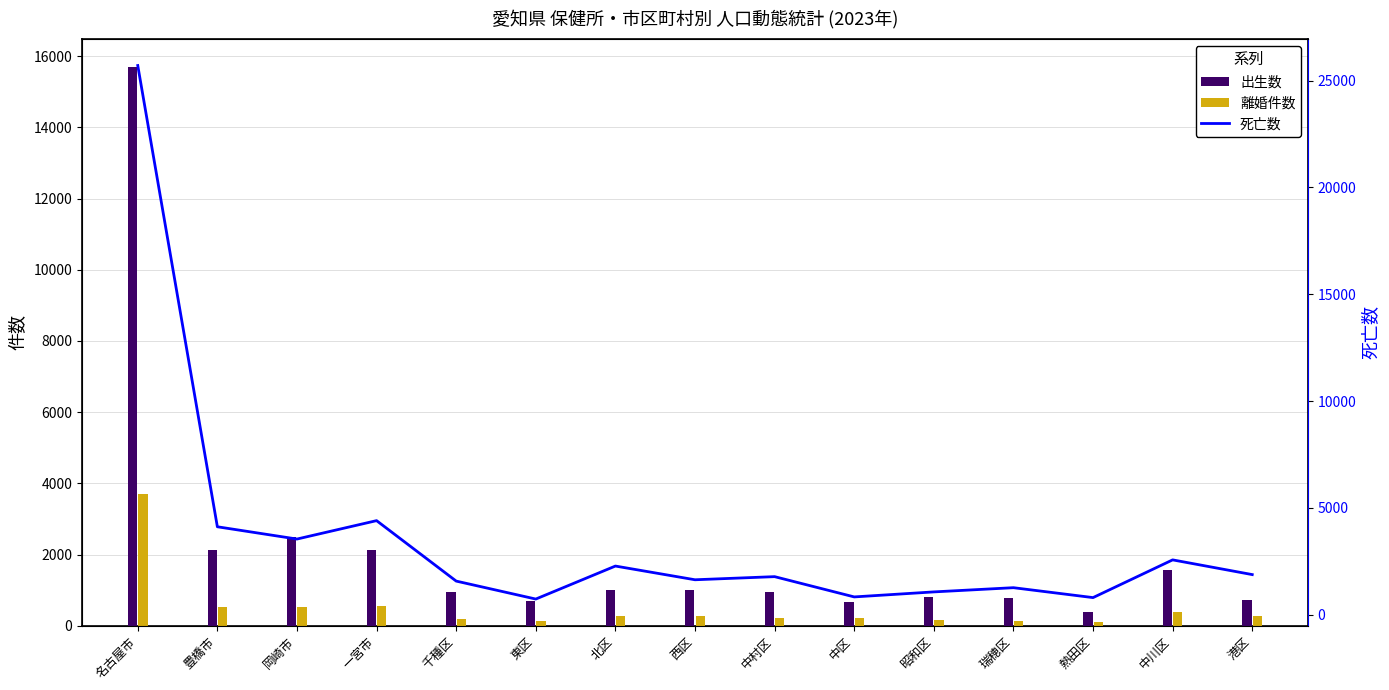

What is the greatest value displayed?

25709